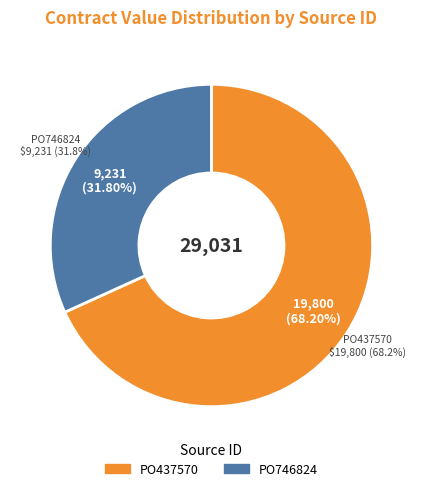

What is the total percentage of PO437570 and PO746824?

100.0%